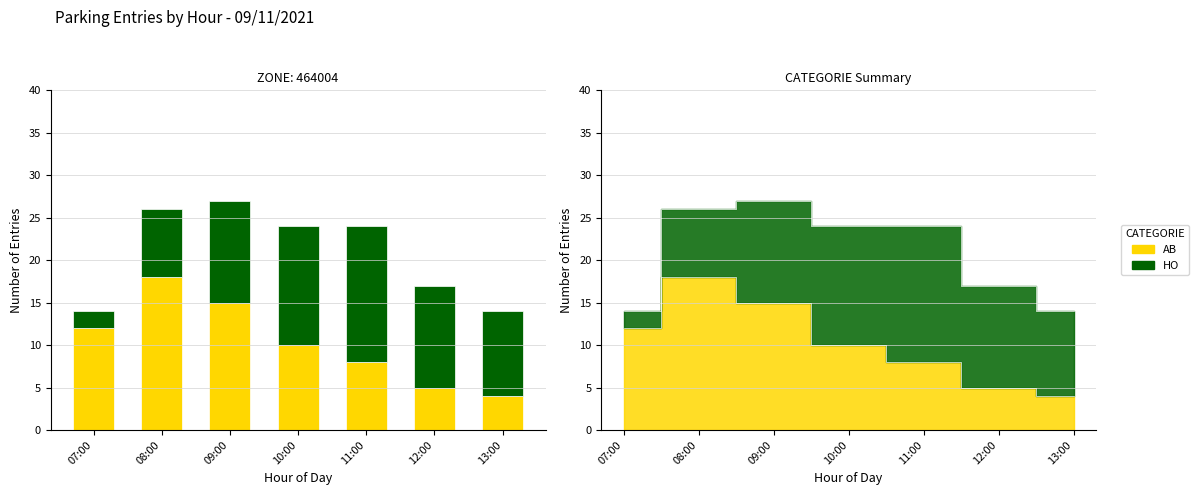

What is the smallest value displayed?

2